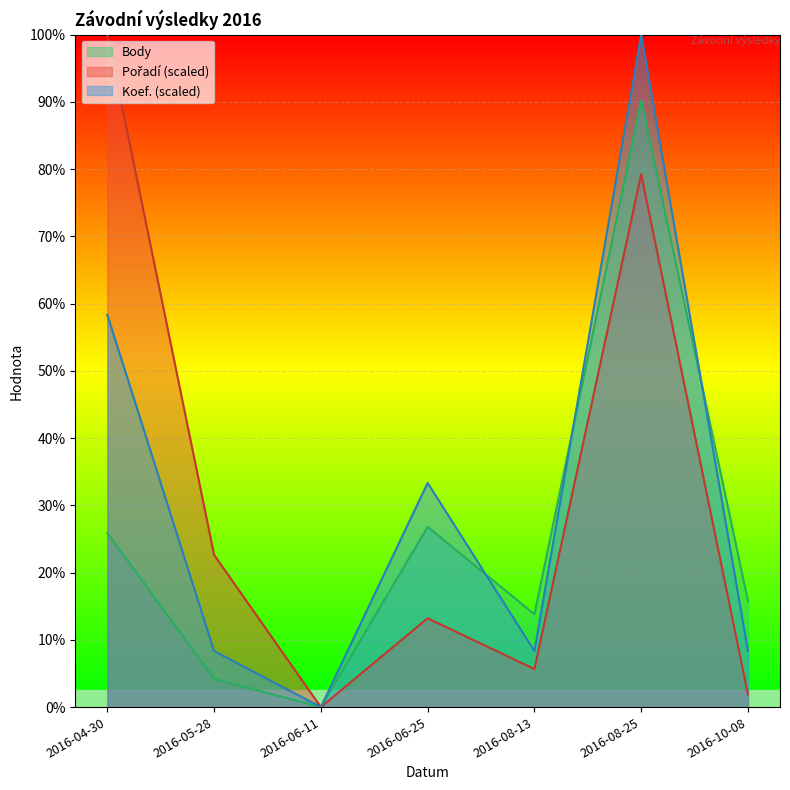

Which has a higher value, 2016-08-25 or 2016-06-11?

2016-08-25